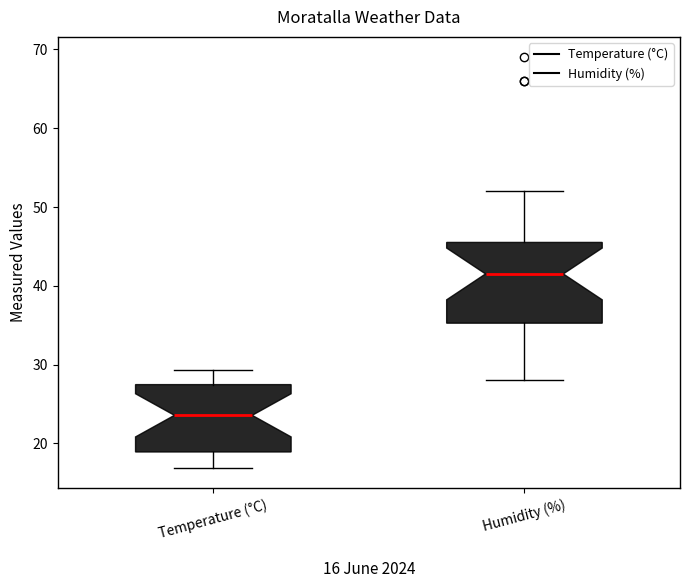

Which box has the lowest median line?

Temperature (°C)